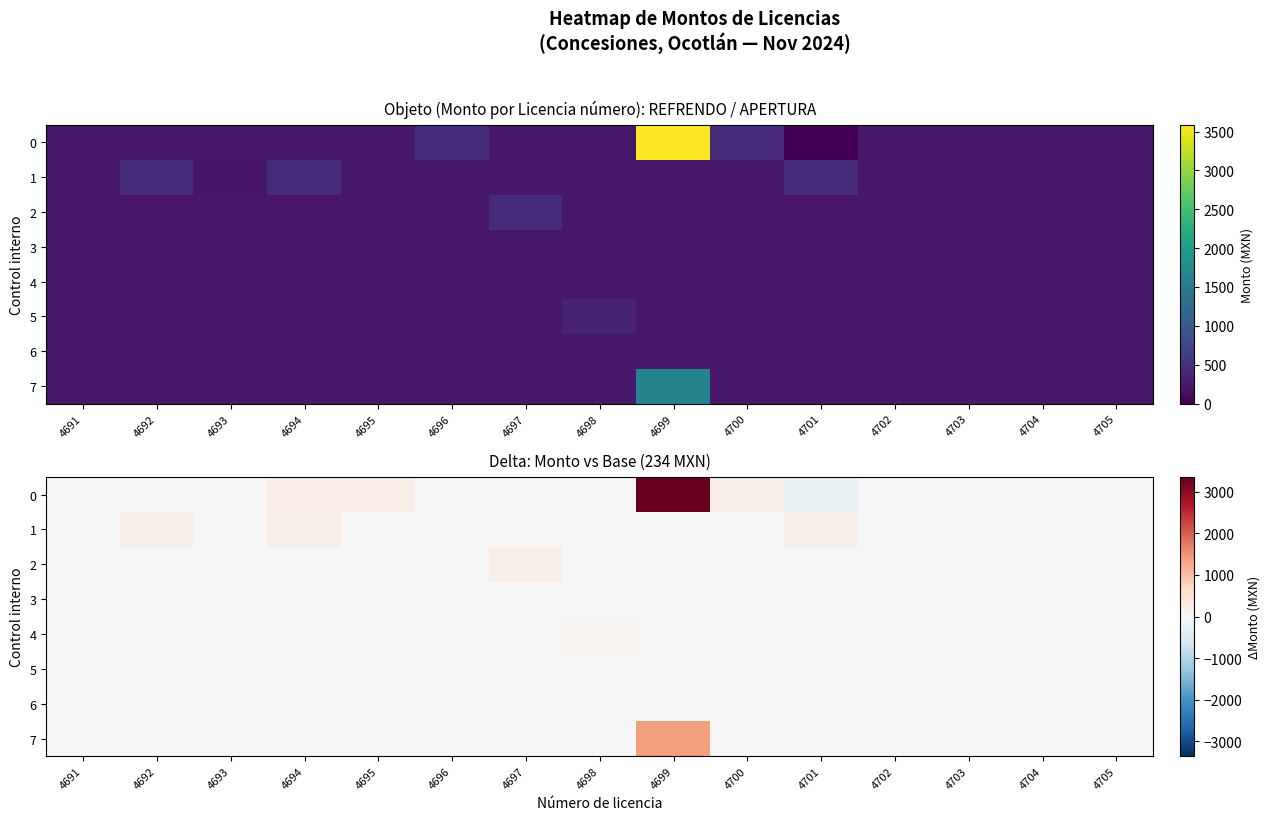

Is the value of 7 at 4693 greater than the value of 1 at 4701?

No